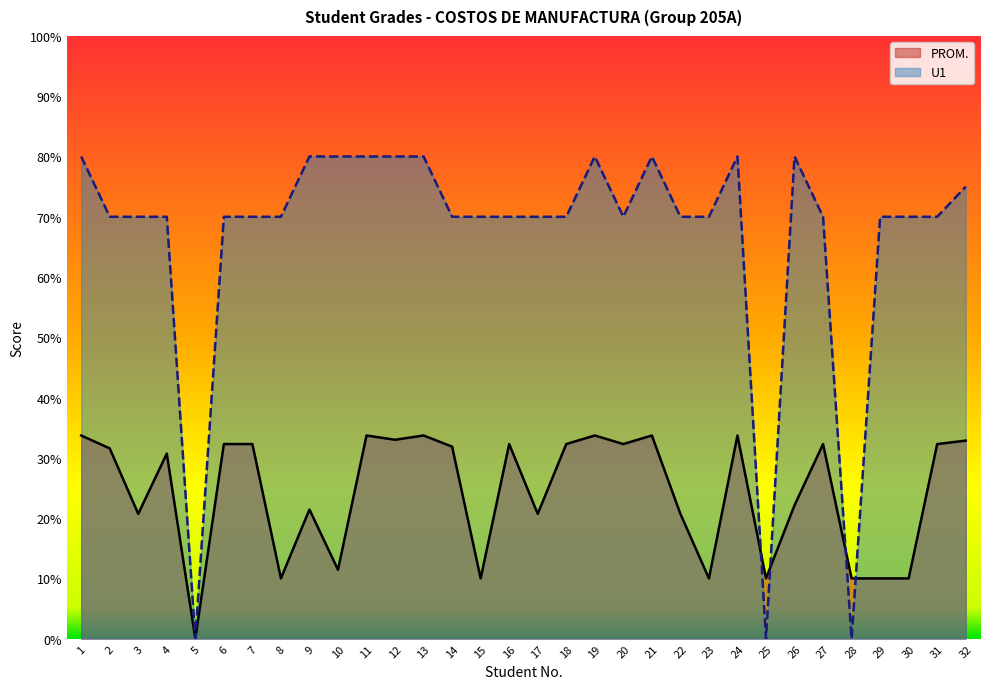

What is the value of the PROM. point at the 32nd from the left?

32.9